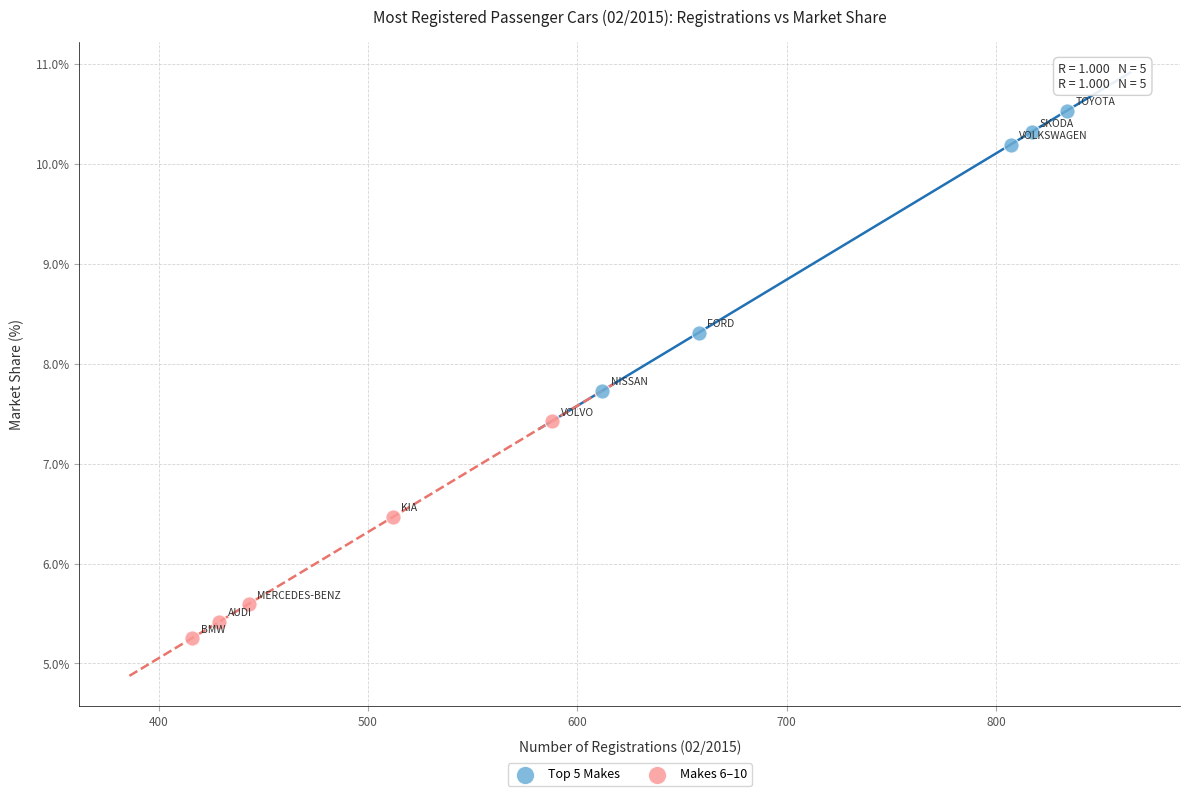

Which series contains the lowest Y value?

Makes 6–10